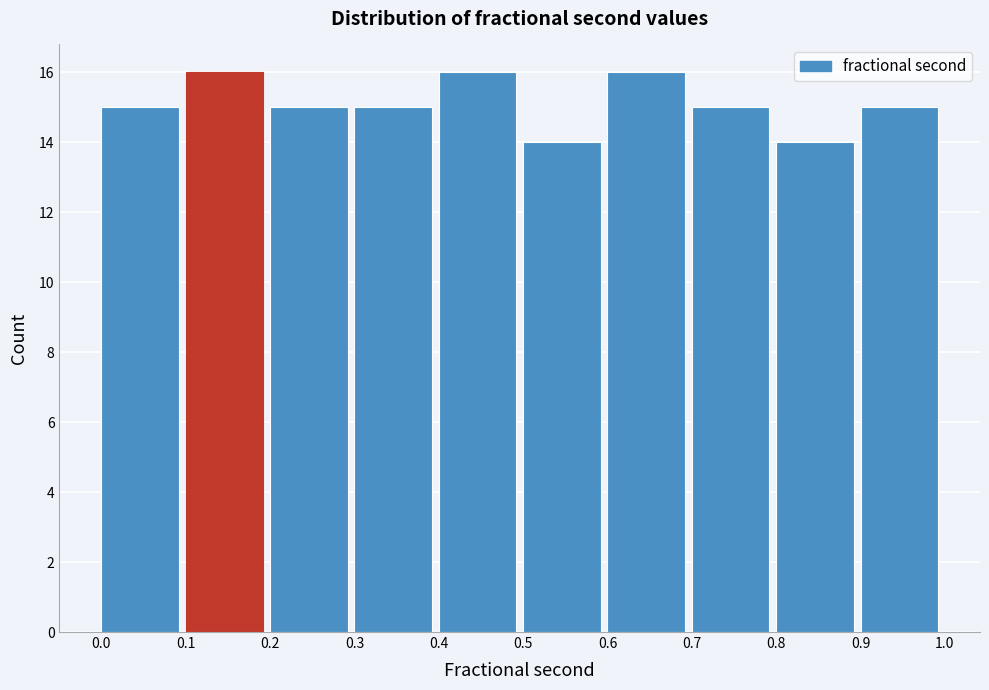

Reading left to right, list every bar in this chart as the range it spans on the x-axis followed by its height. The values are not printed on the chart, so give them approximately, as read against the axis.

0.0 to 0.1: 15
0.1 to 0.2: 16
0.2 to 0.3: 15
0.3 to 0.4: 15
0.4 to 0.5: 16
0.5 to 0.6: 14
0.6 to 0.7: 16
0.7 to 0.8: 15
0.8 to 0.9: 14
0.9 to 1.0: 15